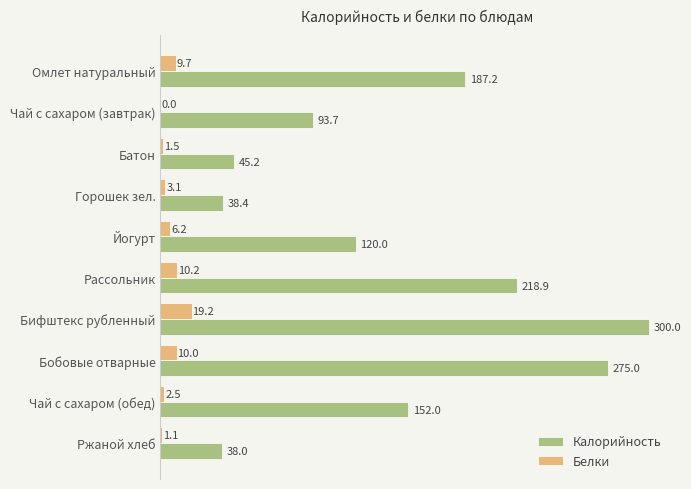

At which category is the sum across all series the highest?

Бифштекс рубленный